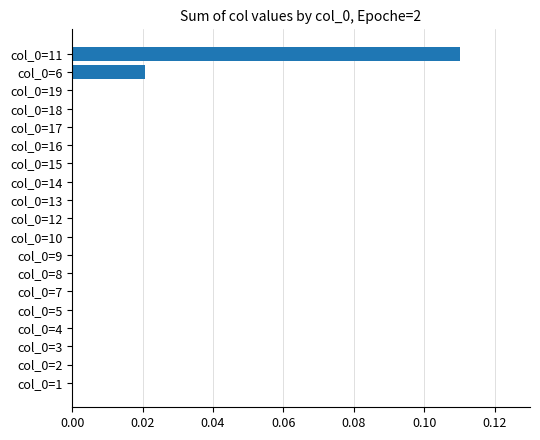

True or false: the data shows 0.0 at col_0=14.

True